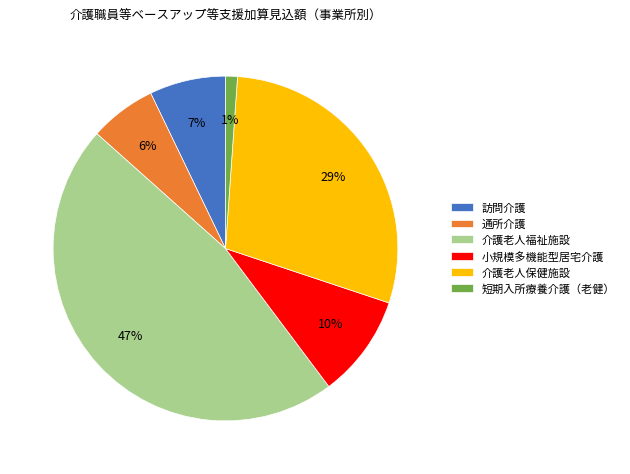

Is there any slice that represents more than half of the pie?

No